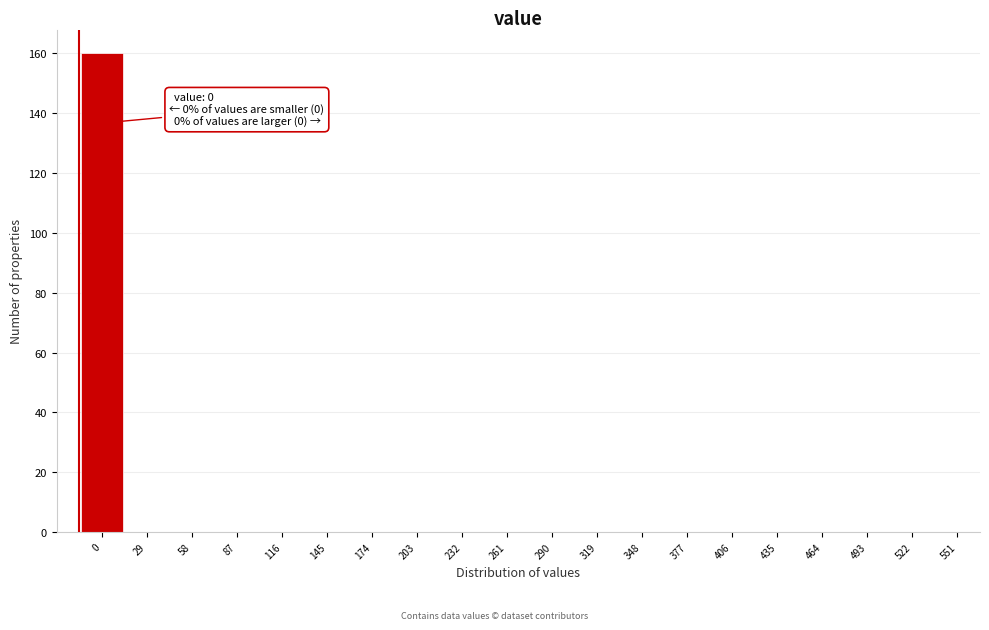

Reading left to right, what are all the values shown in this chart?

0=160	29=0	58=0	87=0	116=0	145=0	174=0	203=0	232=0	261=0	290=0	319=0	348=0	377=0	406=0	435=0	464=0	493=0	522=0	551=0